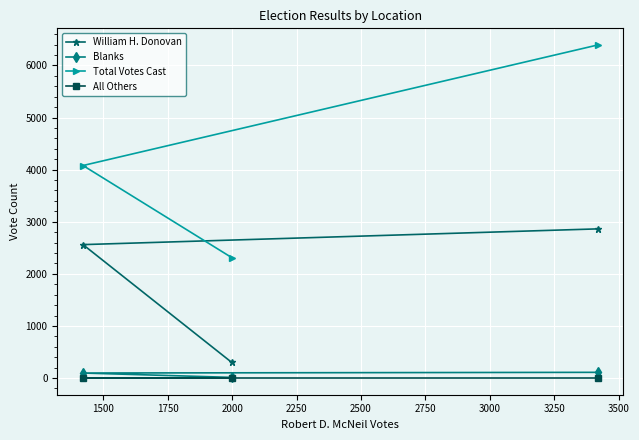

Which series has the largest range (max minus min)?

Total Votes Cast